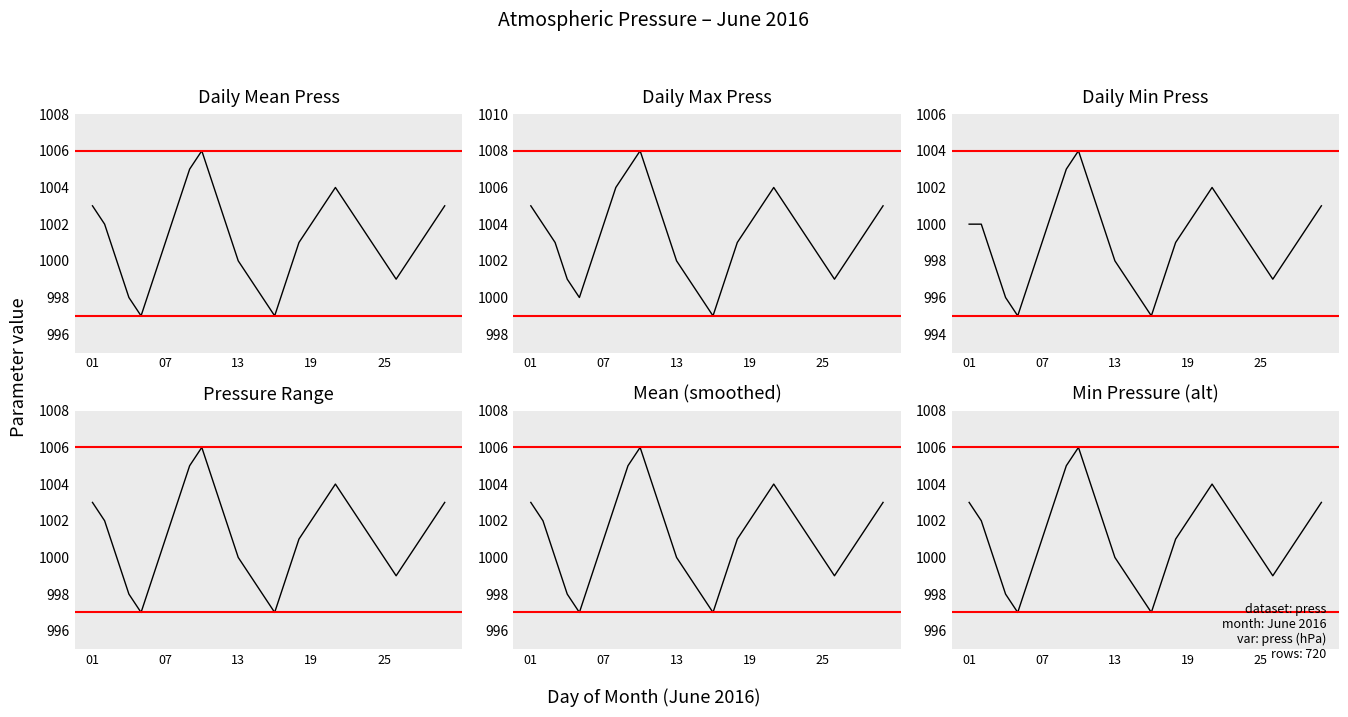

Which has a higher value, 18 or 20?

20